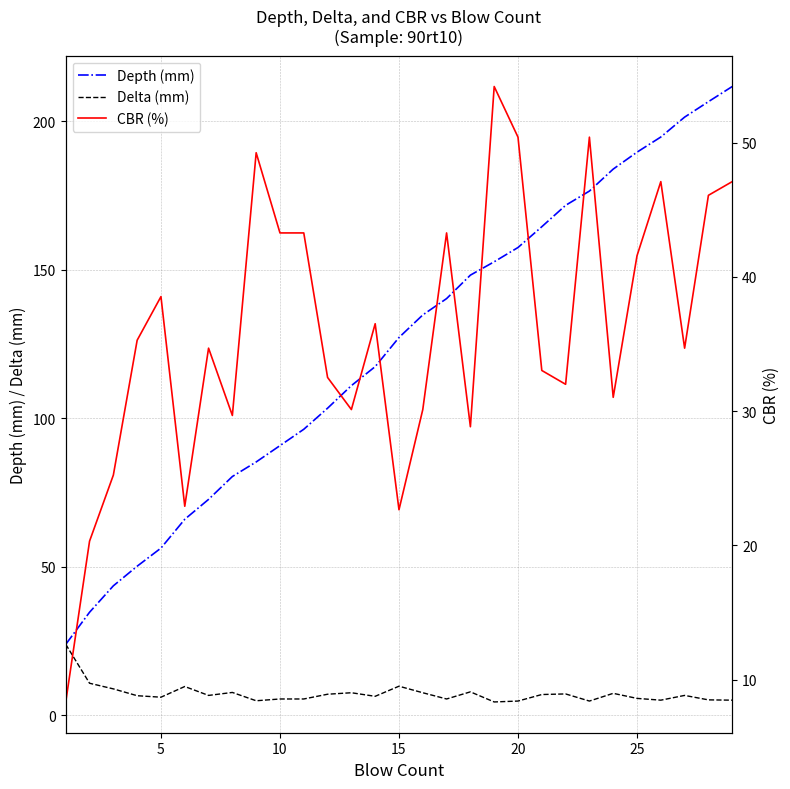

At how many categories does at least one series exceed 205?

2